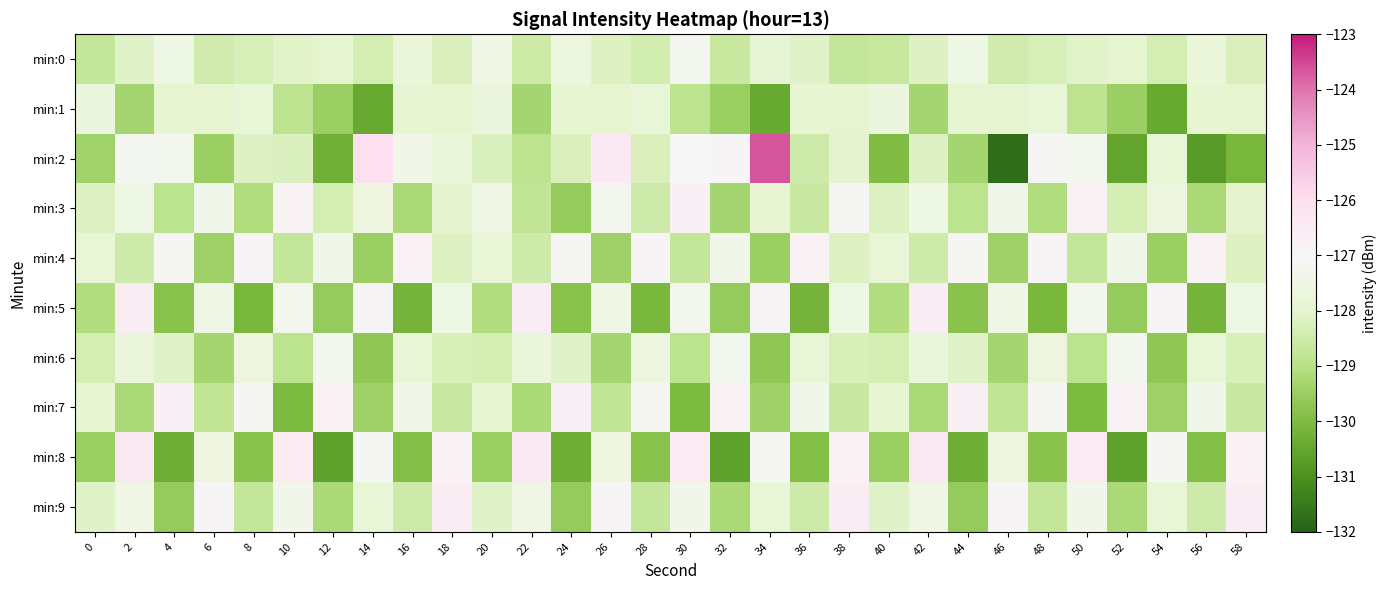

What is the greatest value displayed?

-123.7